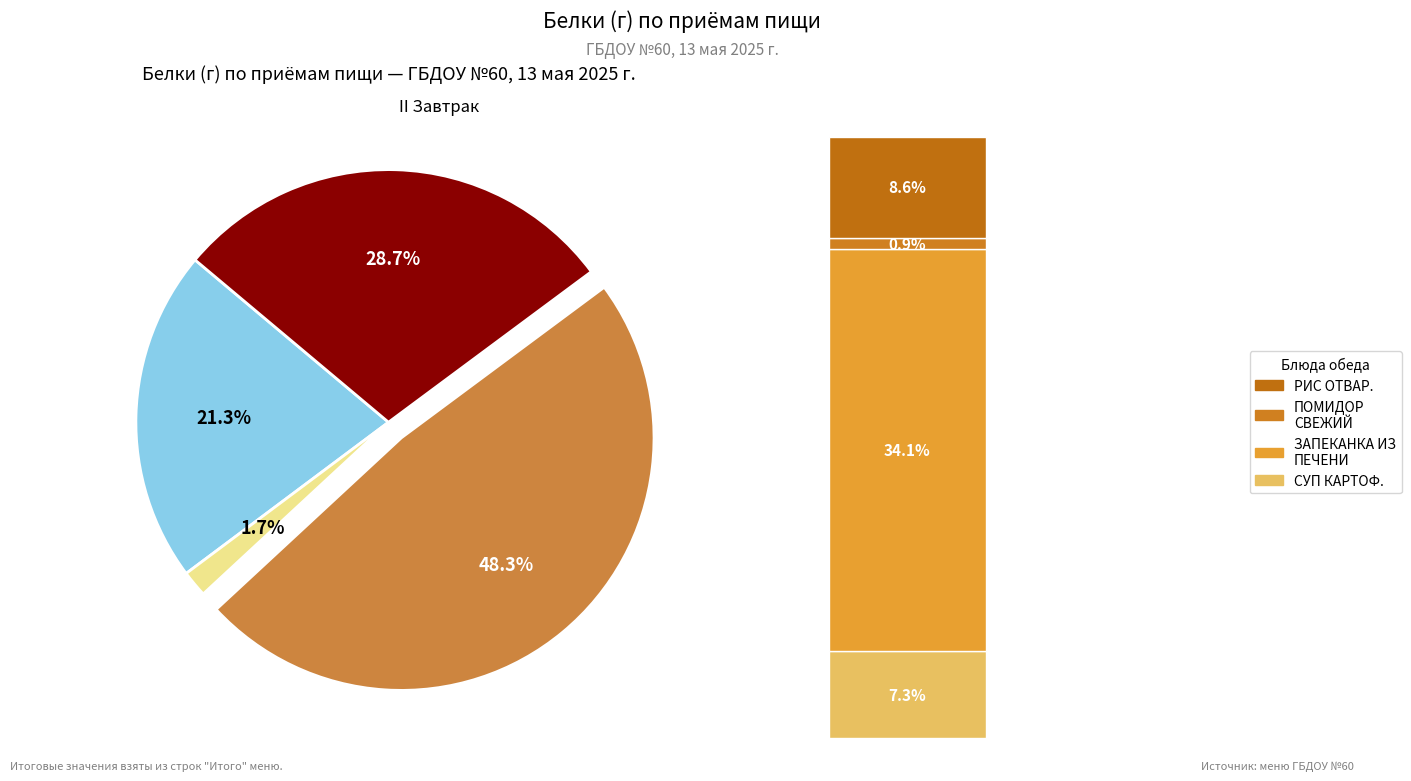

Is it true that Завтрак is 27% of the pie?

False